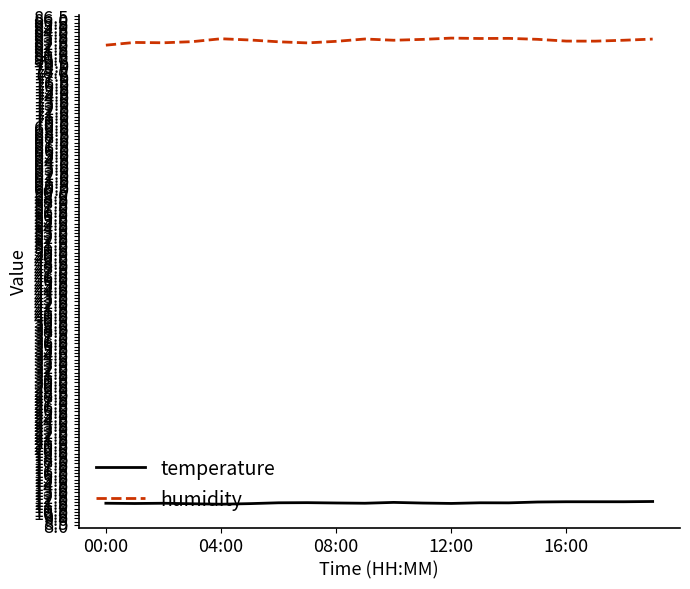

At how many categories does at least one series exceed 78?

20